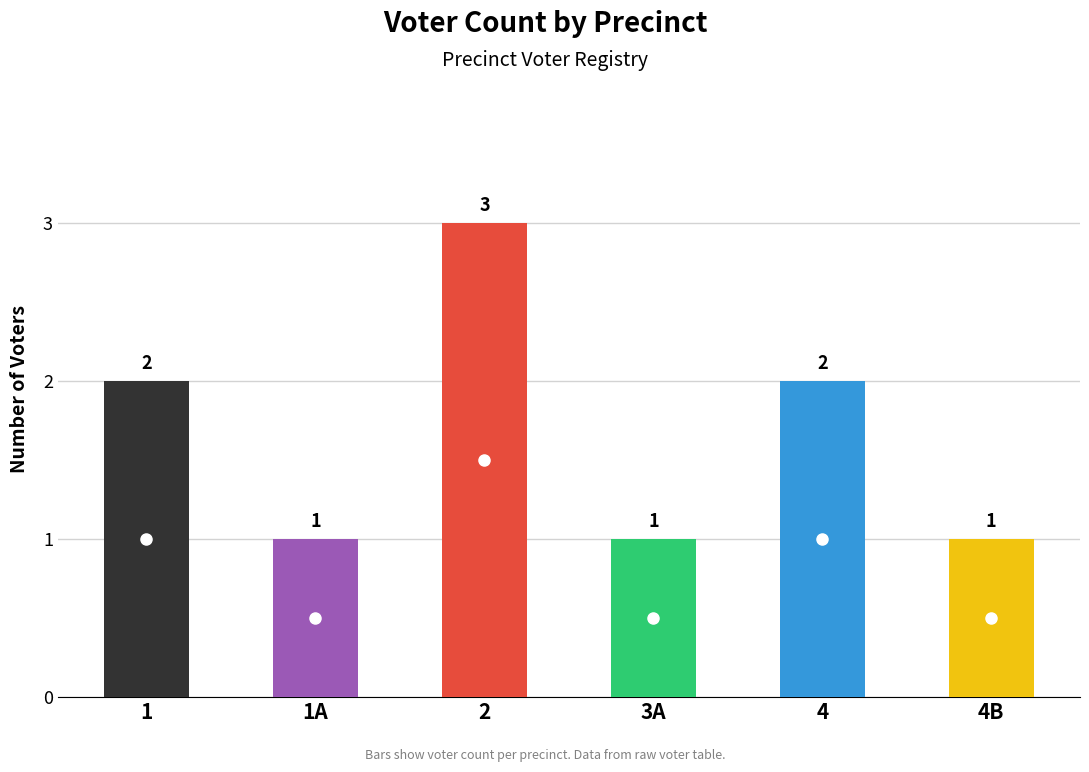

What position from the left is 1?

1